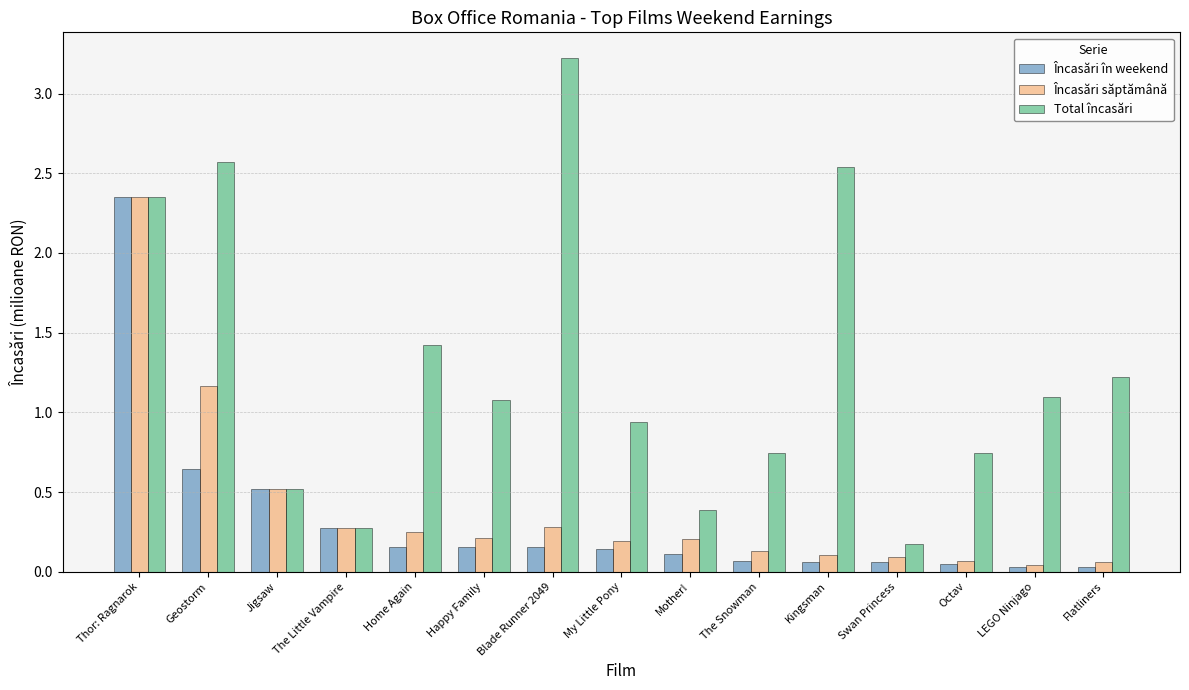

What is the maximum value for Total încasări?

3.2